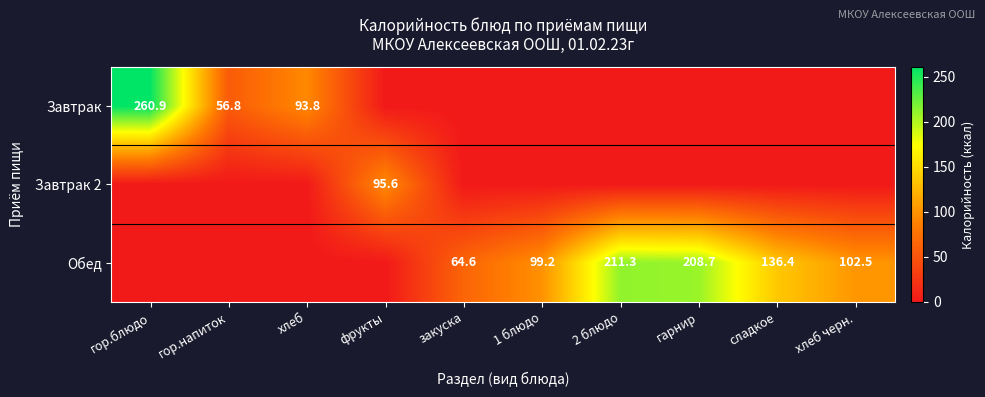

True or false: Завтрак has a value of 56.8 at гор.напиток.

True